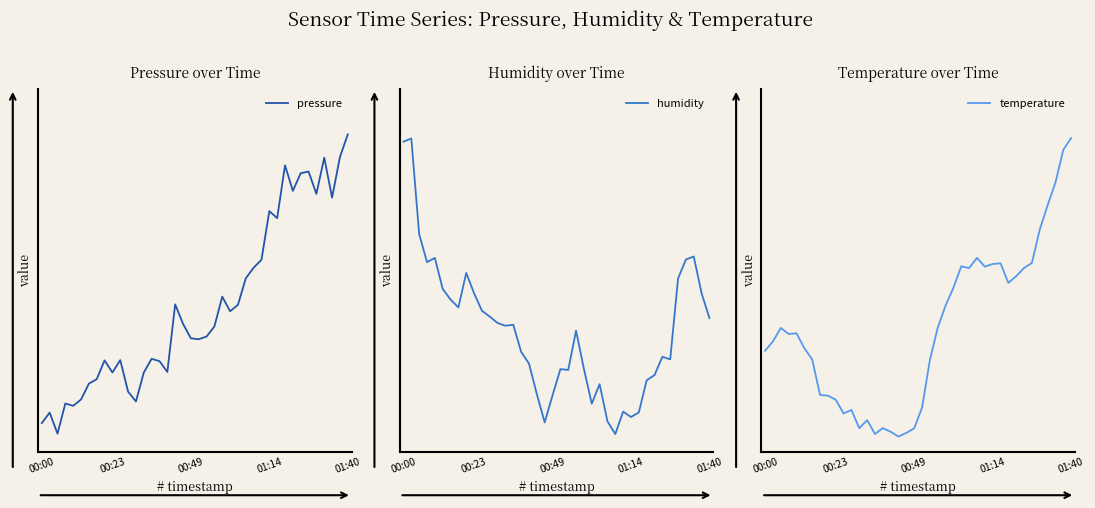

True or false: humidity has more than 1 points higher than both neighbors.

True